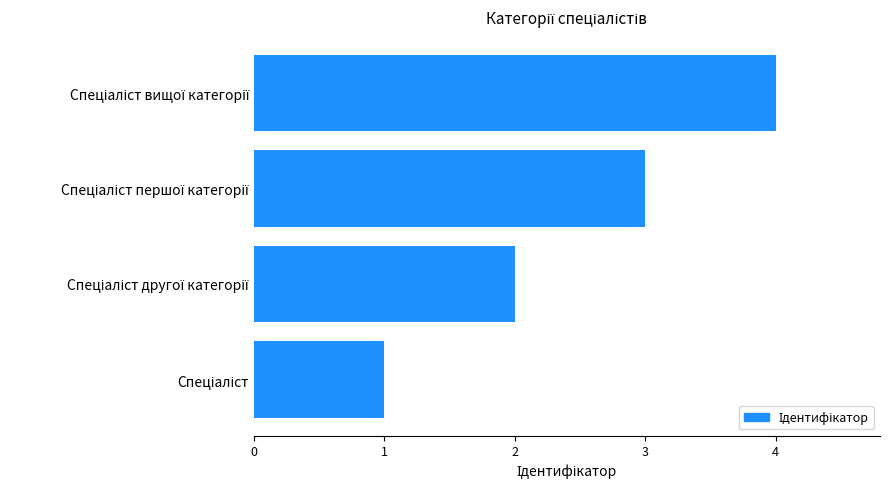

What is the difference between the maximum and minimum values?

3